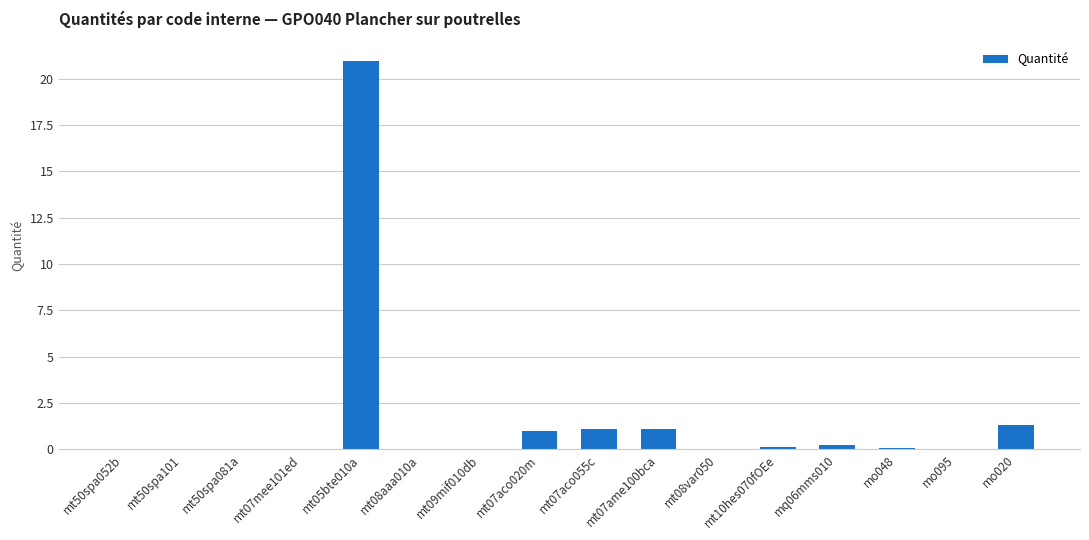

The value at mt05bte010a is 36.6. True or false?

False